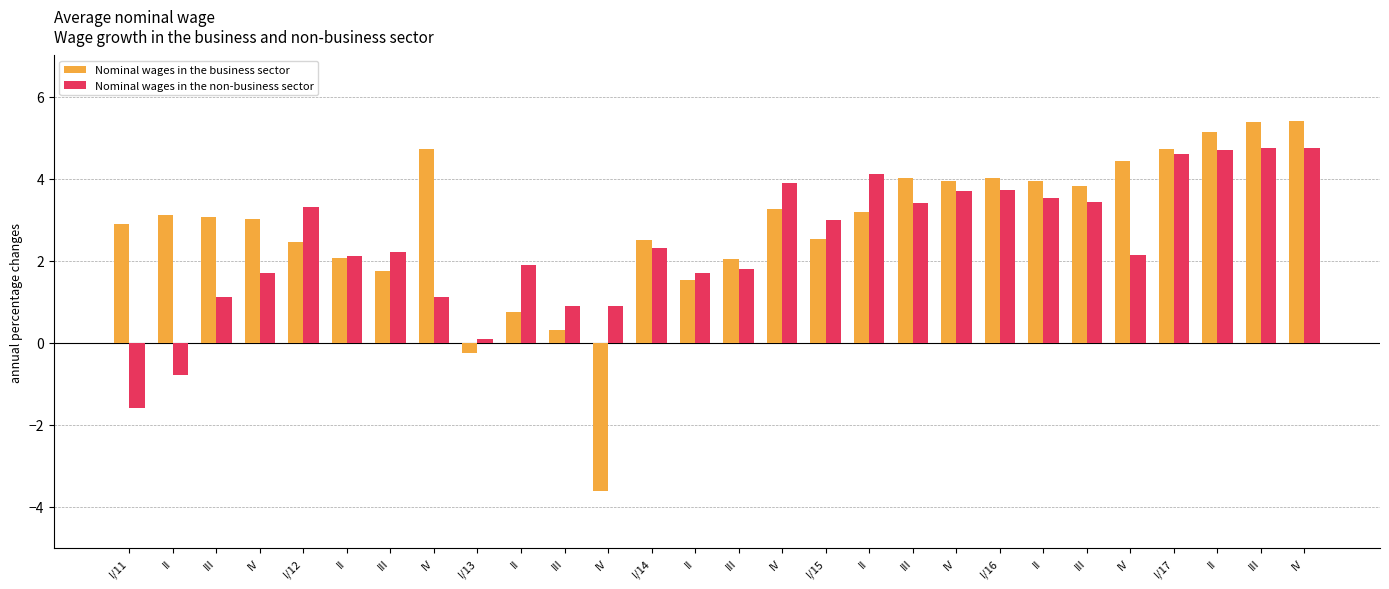

At which label is Nominal wages in the non-business sector closest to 1?

III